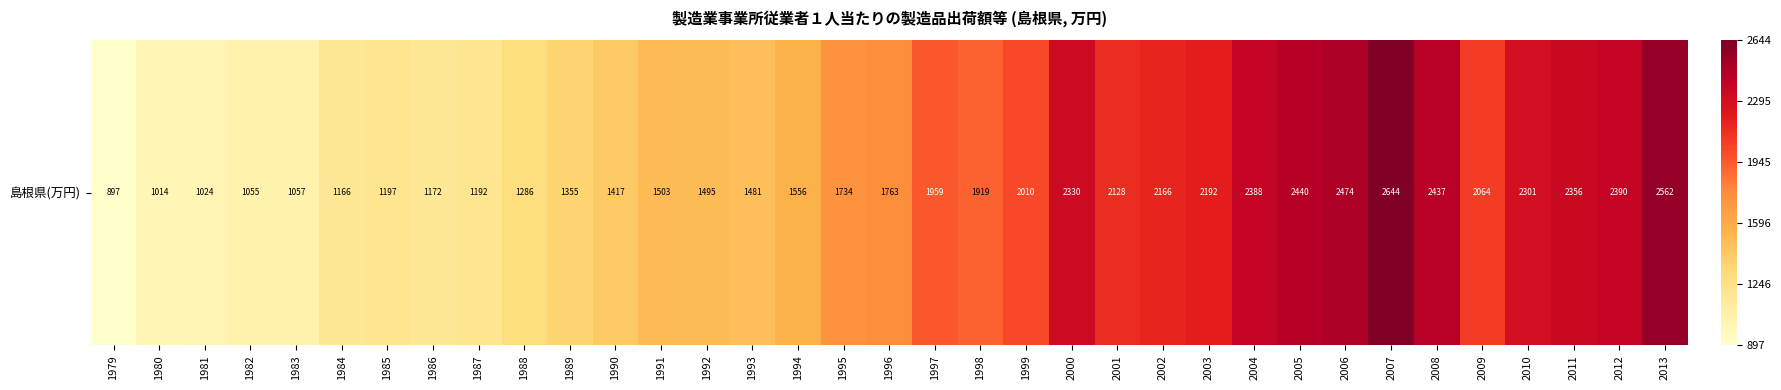

Reading right to left, extract all data points from this chart.

2013=2562.4	2012=2389.8	2011=2355.8	2010=2300.6	2009=2063.7	2008=2437.3	2007=2643.9	2006=2474.0	2005=2439.9	2004=2387.8	2003=2192.2	2002=2166.0	2001=2128.4	2000=2330.1	1999=2010.4	1998=1919.1	1997=1958.6	1996=1763.0	1995=1734.0	1994=1555.9	1993=1480.9	1992=1494.8	1991=1502.6	1990=1416.8	1989=1355.0	1988=1286.4	1987=1192.1	1986=1171.8	1985=1196.6	1984=1165.9	1983=1056.5	1982=1054.7	1981=1024.1	1980=1014.3	1979=896.9